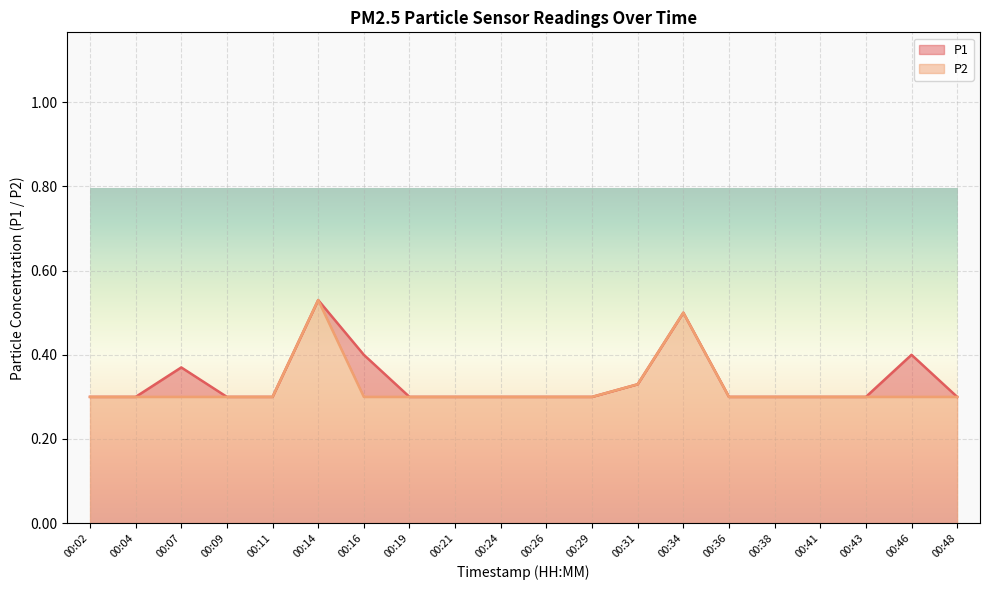

Reading left to right, list all the values displayed in this chart.

P1: 00:02=0.3	00:04=0.3	00:07=0.4	00:09=0.3	00:11=0.3	00:14=0.5	00:16=0.4	00:19=0.3	00:21=0.3	00:24=0.3	00:26=0.3	00:29=0.3	00:31=0.3	00:34=0.5	00:36=0.3	00:38=0.3	00:41=0.3	00:43=0.3	00:46=0.4	00:48=0.3
P2: 00:02=0.3	00:04=0.3	00:07=0.3	00:09=0.3	00:11=0.3	00:14=0.5	00:16=0.3	00:19=0.3	00:21=0.3	00:24=0.3	00:26=0.3	00:29=0.3	00:31=0.3	00:34=0.5	00:36=0.3	00:38=0.3	00:41=0.3	00:43=0.3	00:46=0.3	00:48=0.3